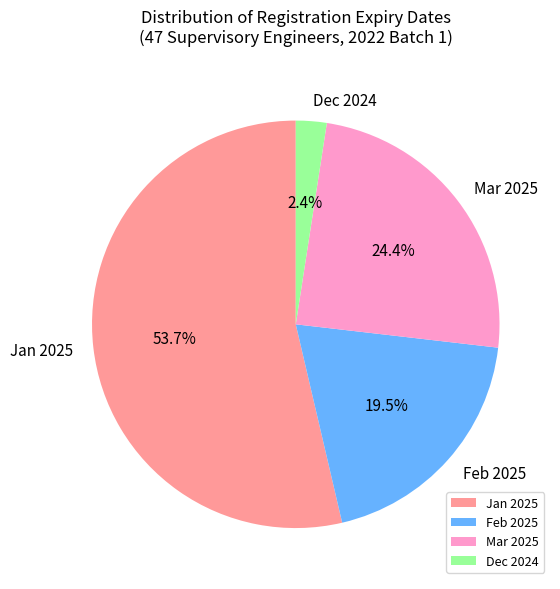

Rank the categories by value from highest to lowest.

Jan 2025, Mar 2025, Feb 2025, Dec 2024